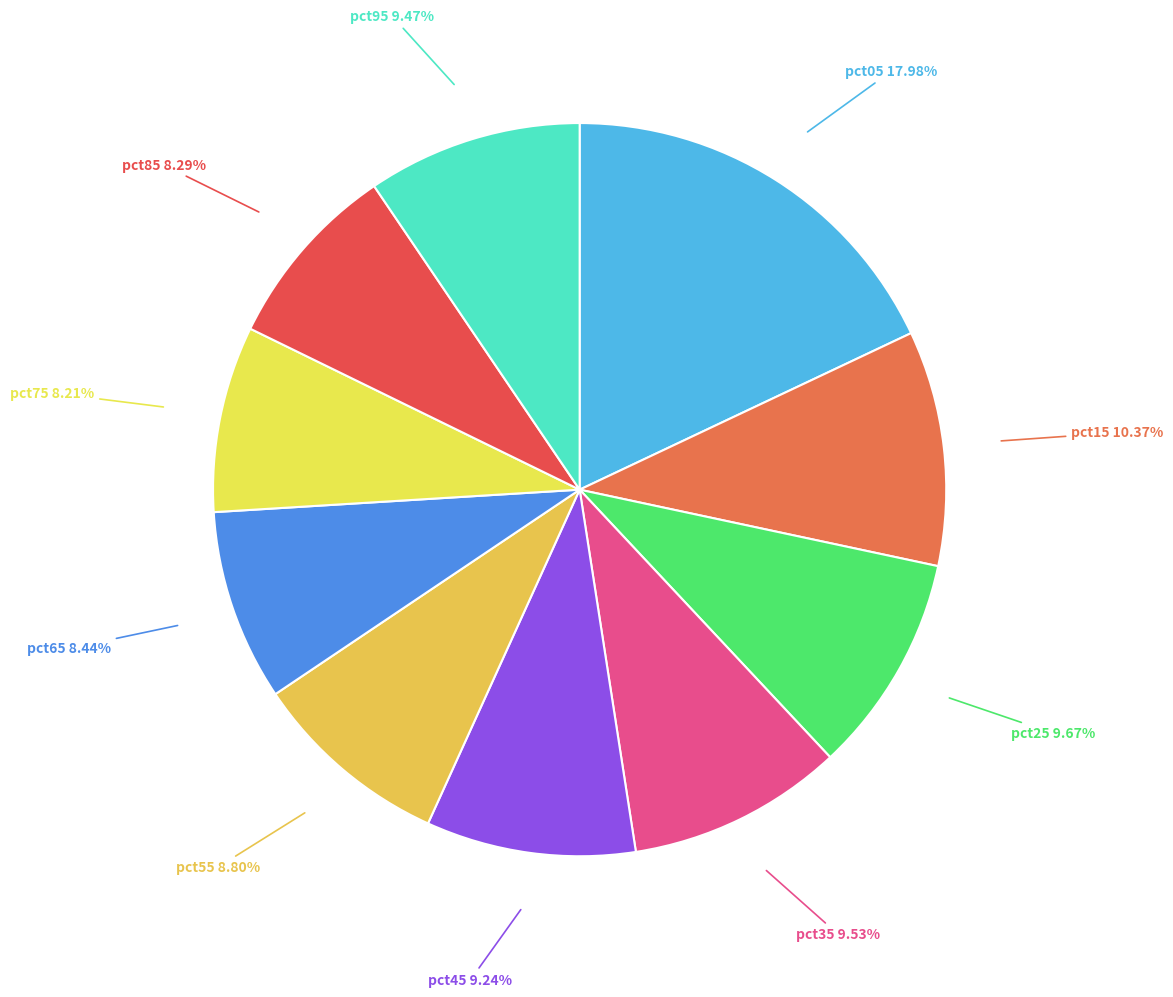

How many segments does this pie chart have?

10